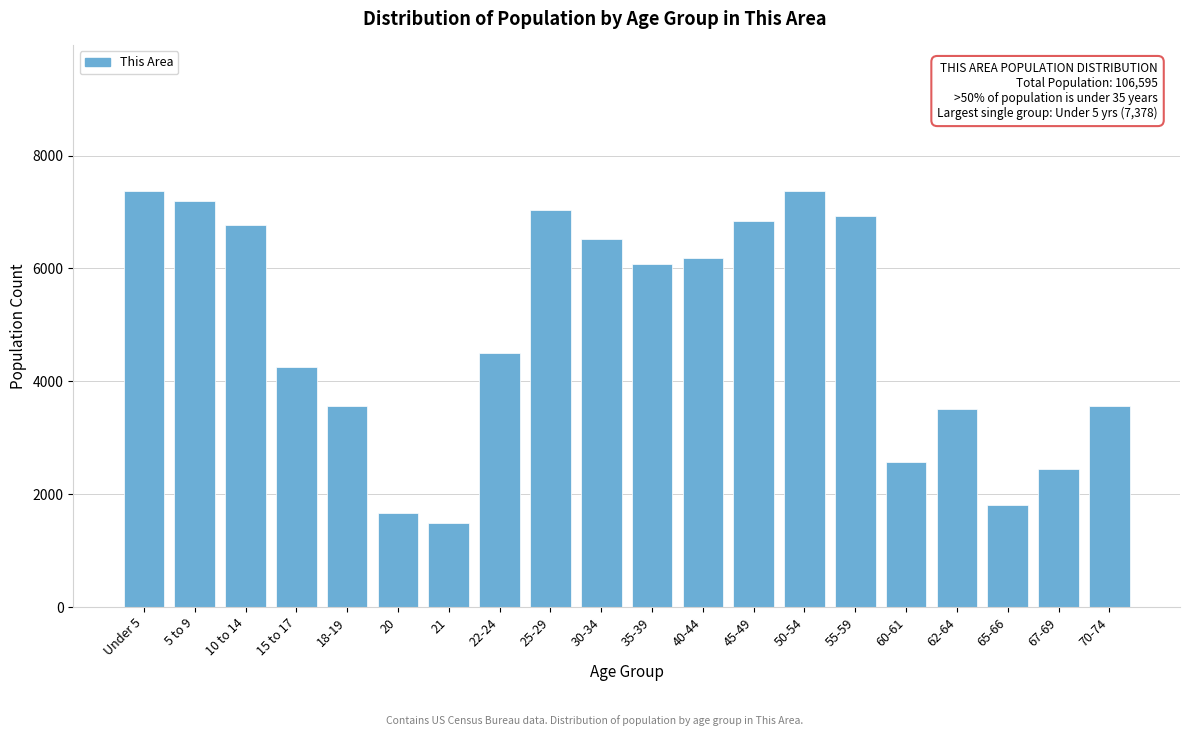

The value at 18-19 is 3557. True or false?

True